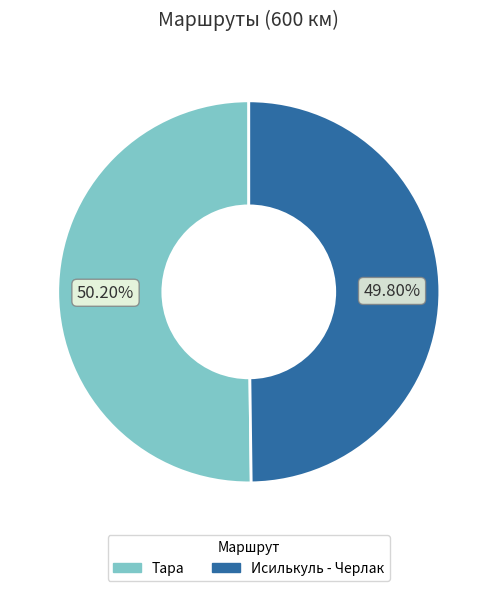

How many slices are in this pie chart?

2